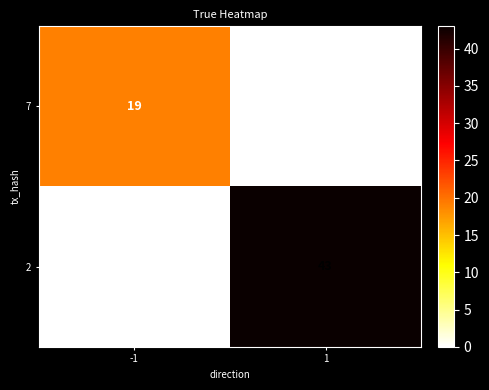

What is the average value of the 7 series?

10